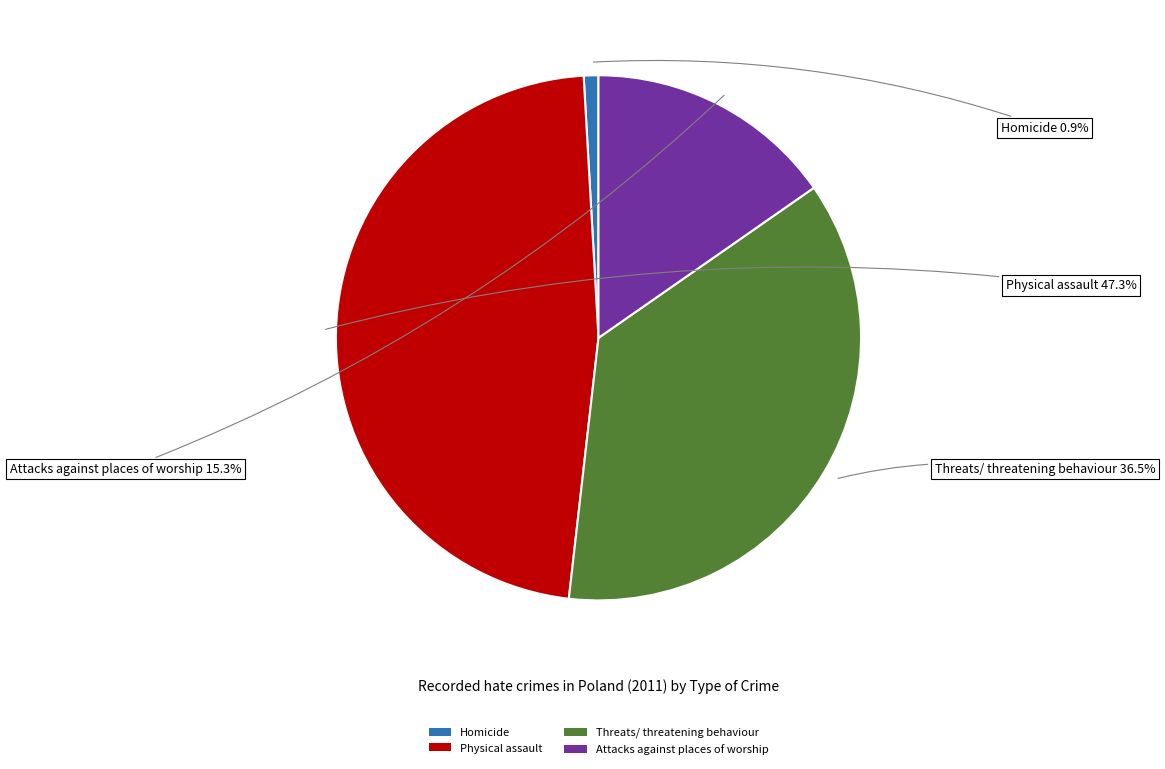

Do Attacks against places of worship and Physical assault together represent more than half of the pie?

Yes